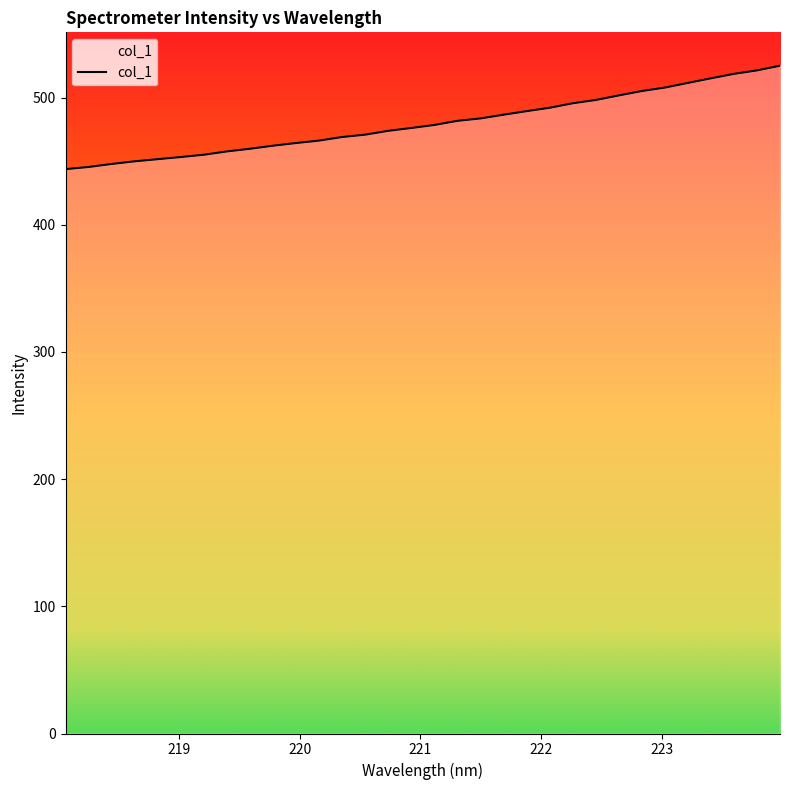

Count the number of data series in this chart.

1